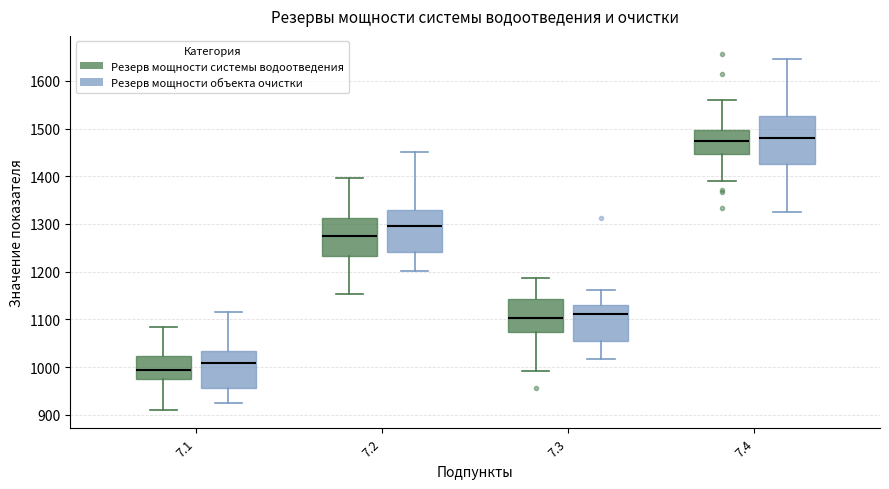

Where does the median line of the box for 7.3 (Резерв мощности системы водоотведения) sit on the y-axis? The values are not printed on the chart, so give them approximately, as read against the axis.

1100